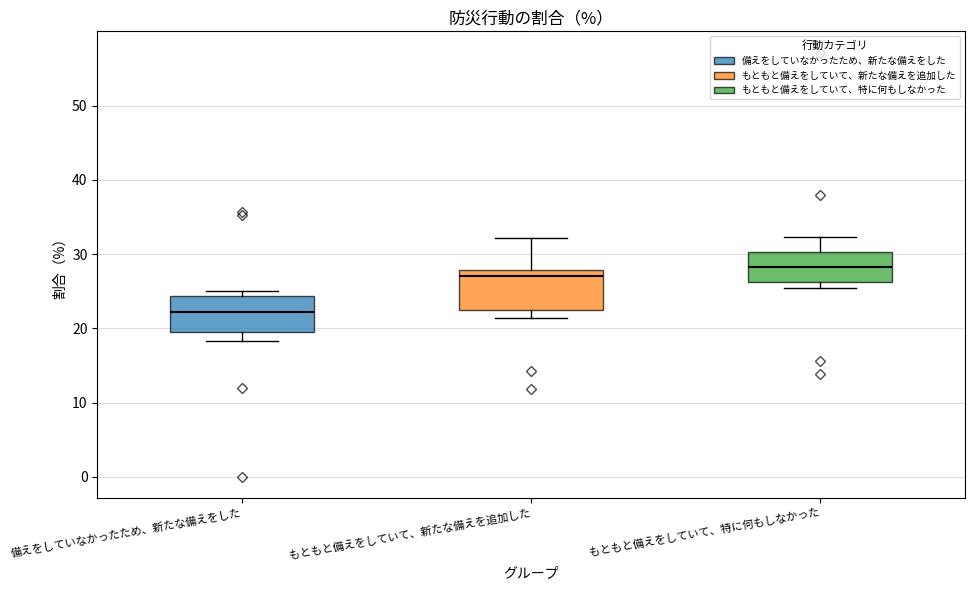

Where does the median line of the box for もともと備えをしていて、新たな備えを追加した sit on the y-axis? The values are not printed on the chart, so give them approximately, as read against the axis.

27